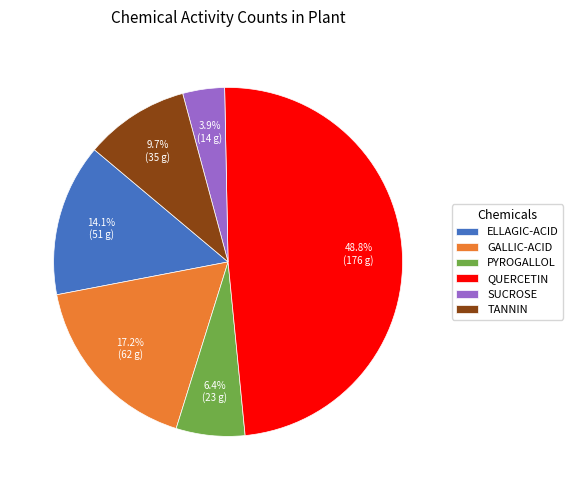

What percentage is NOT represented by ELLAGIC-ACID?

85.9%